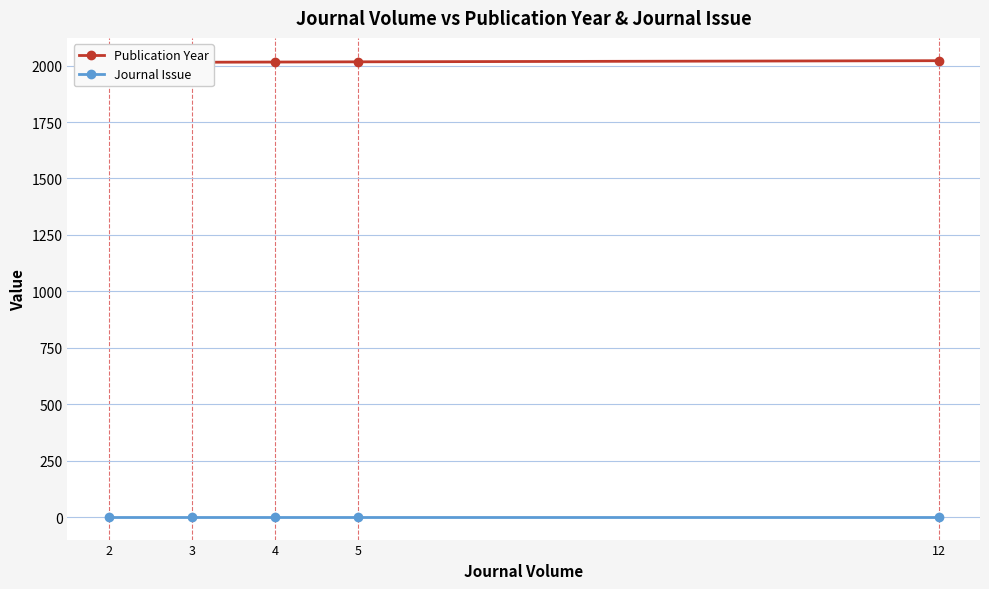

At which category is the sum across all series the highest?

12